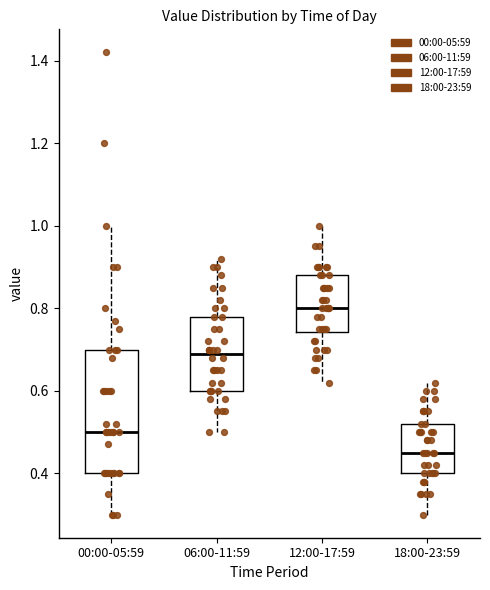

Which box's median line is the lowest?

18:00-23:59